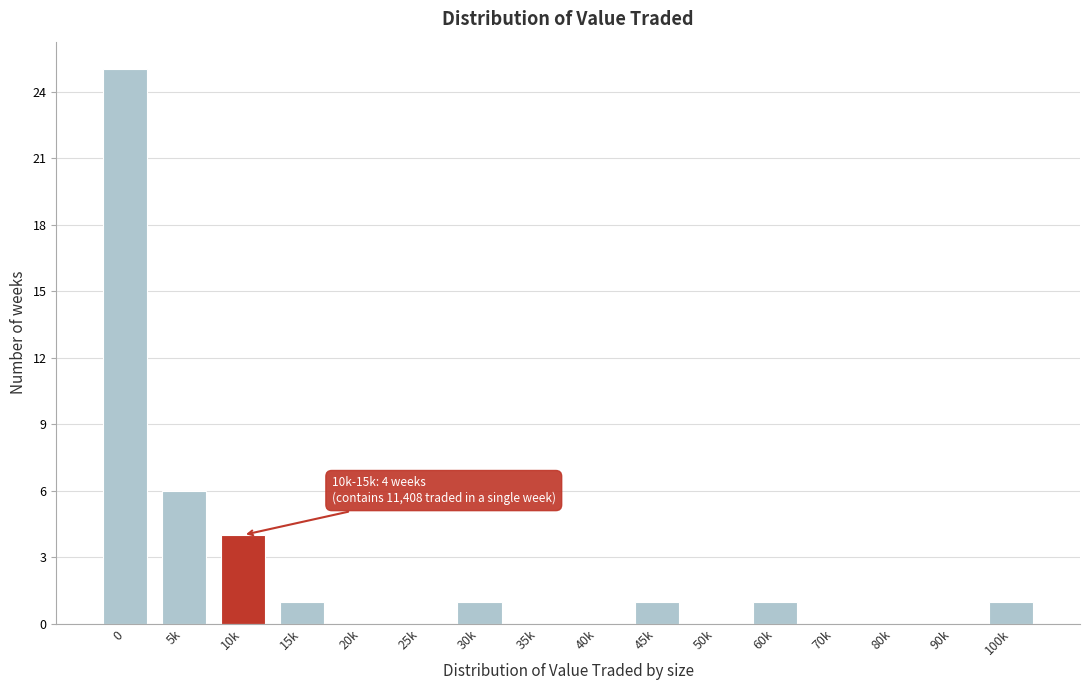

Reading left to right, transcribe all the data shown in this chart.

0=25	5k=6	10k=4	15k=1	20k=0	25k=0	30k=1	35k=0	40k=0	45k=1	50k=0	60k=1	70k=0	80k=0	90k=0	100k=1